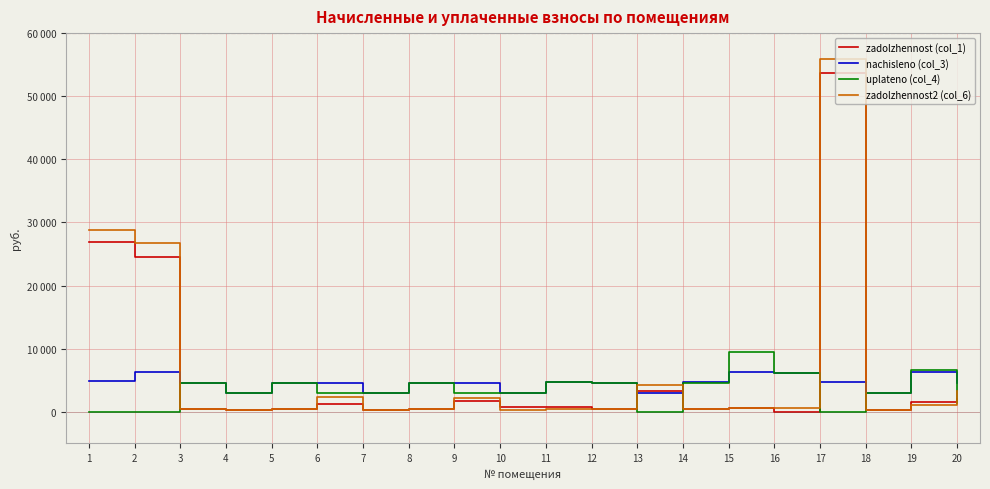

What are all the series names shown in the legend?

zadolzhennost (col_1), nachisleno (col_3), uplateno (col_4), zadolzhennost2 (col_6)